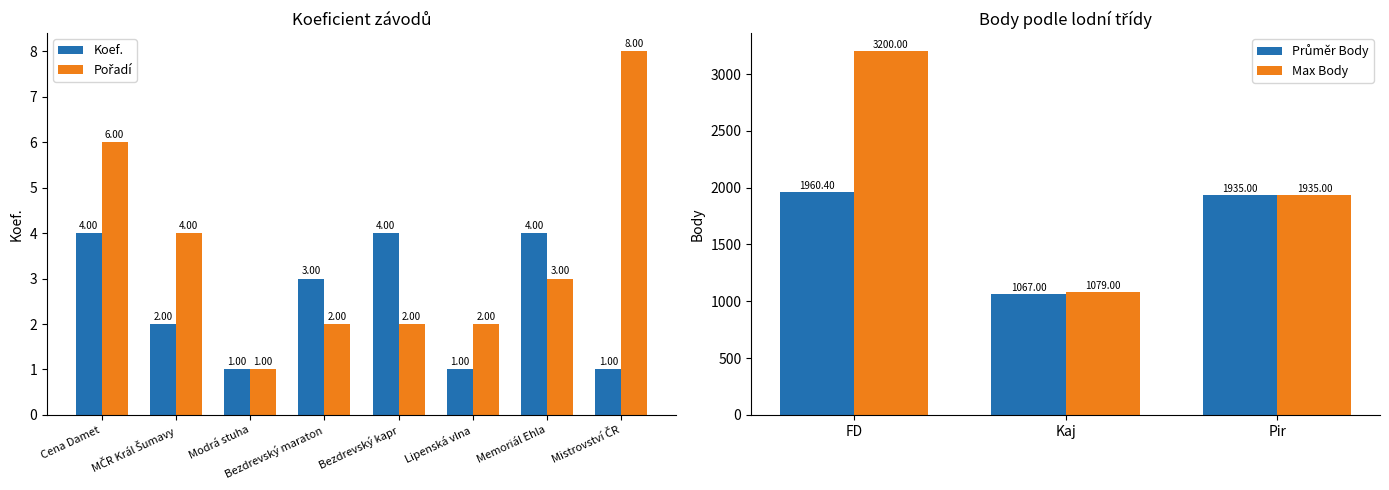

At which label does Max Body first exceed 1935?

FD